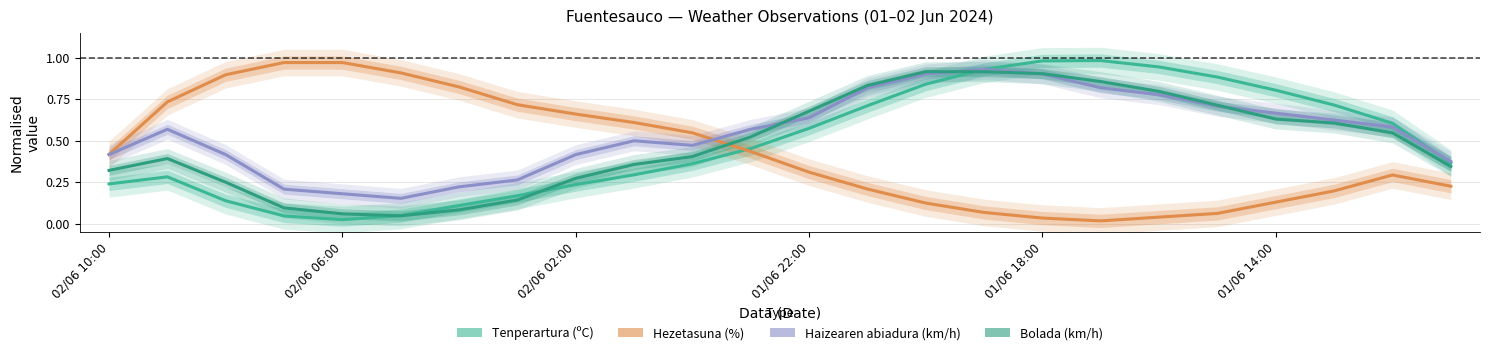

What position from the right is 01/06 22:00?

12